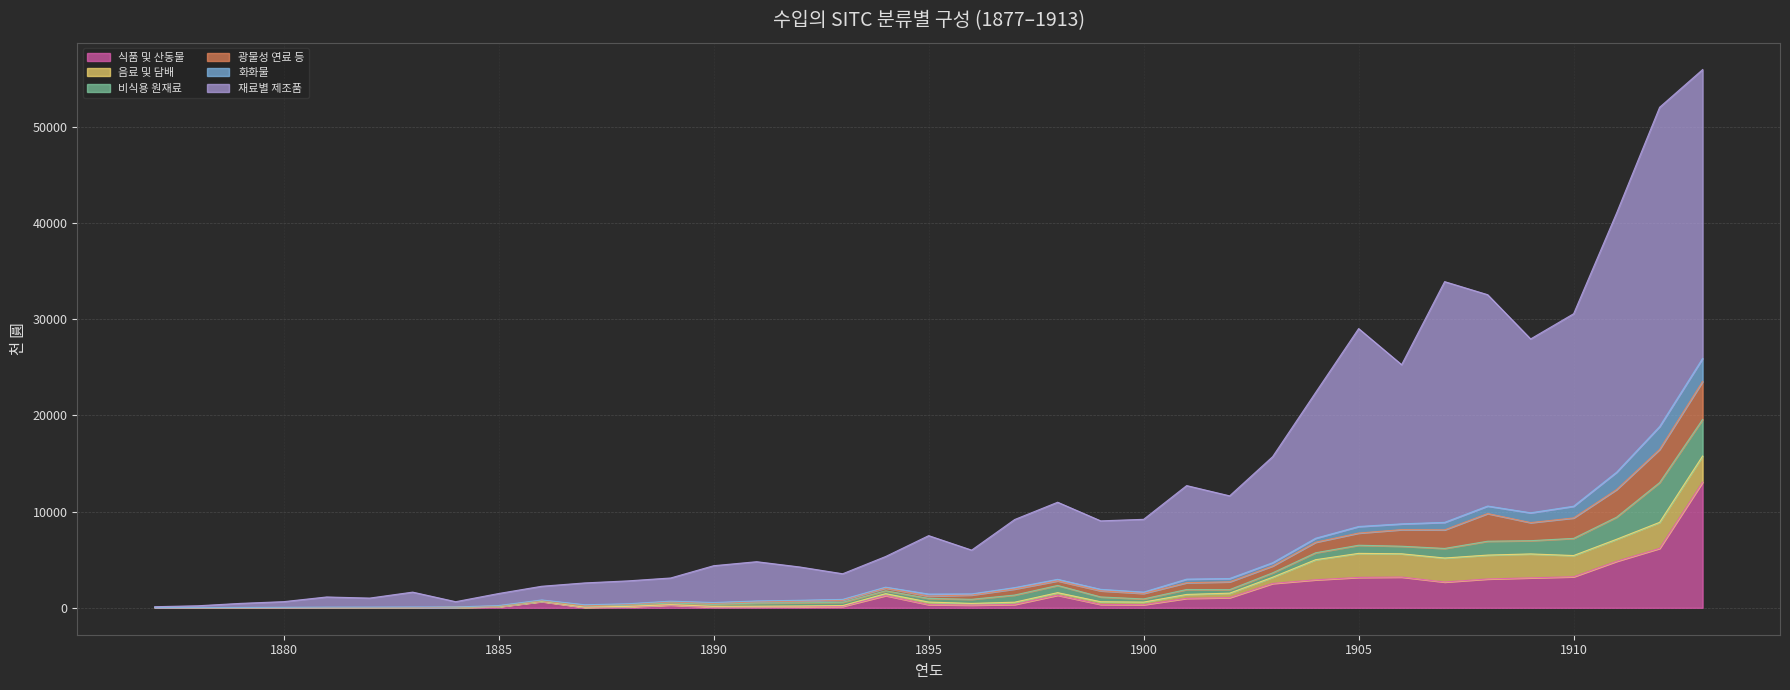

Which category has the highest value in the 음료 및 담배 series?

1913